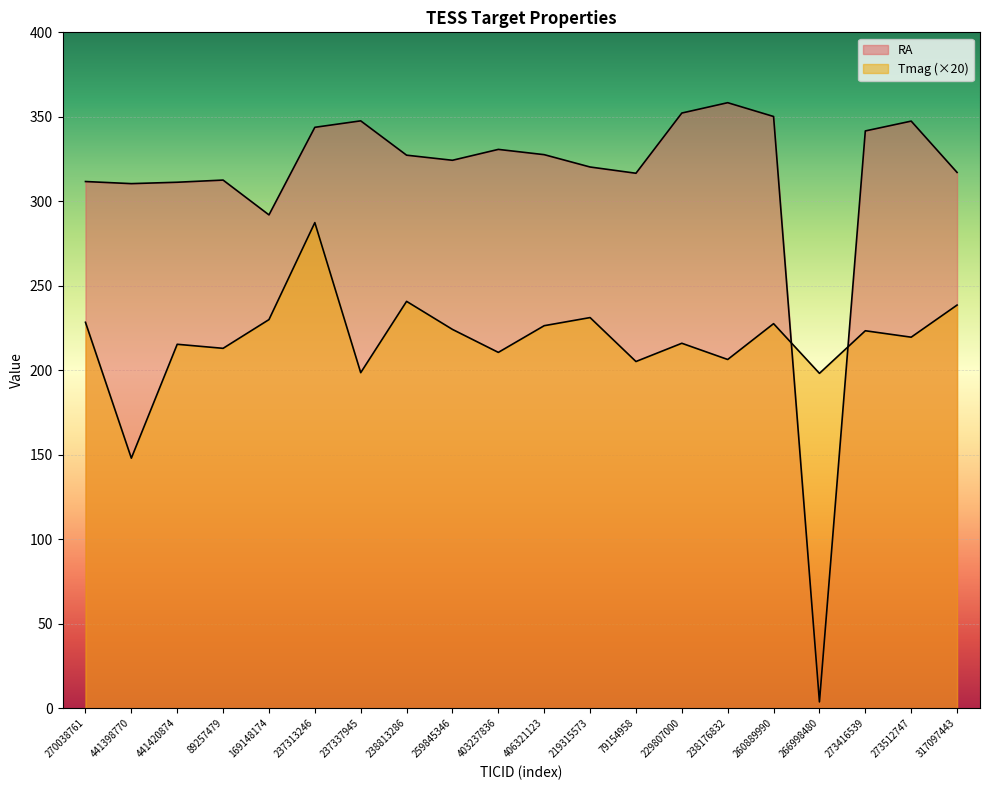

What is the average value of the RA series?

312.4